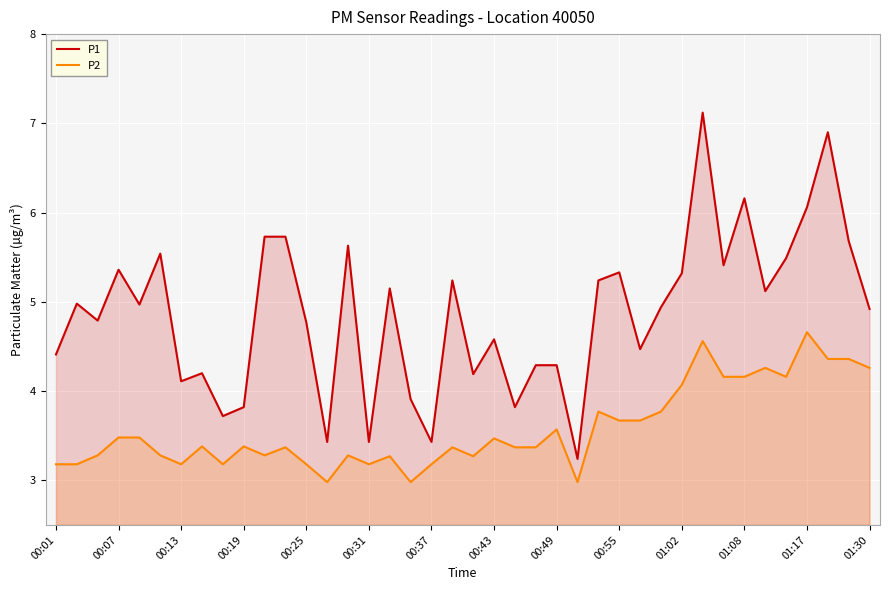

How many values in the P2 series exceed 3?

37